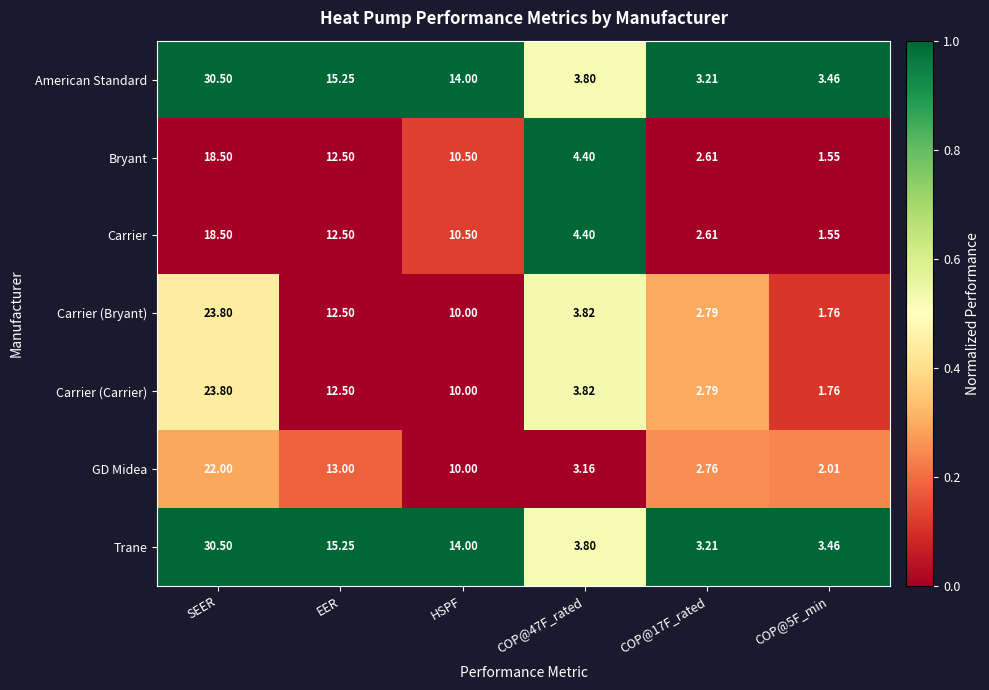

At which category is the sum across all series the highest?

SEER